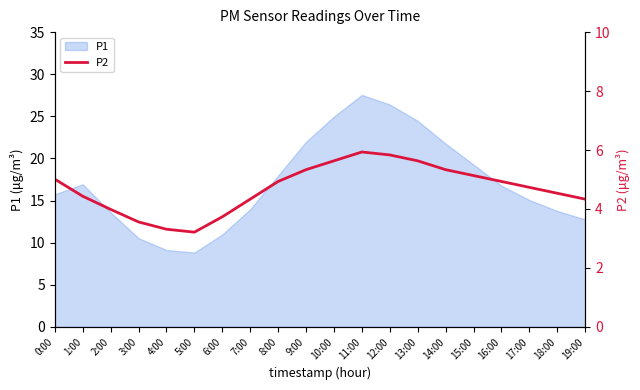

Is it true that P1 equals 7.4 at 12:00?

False